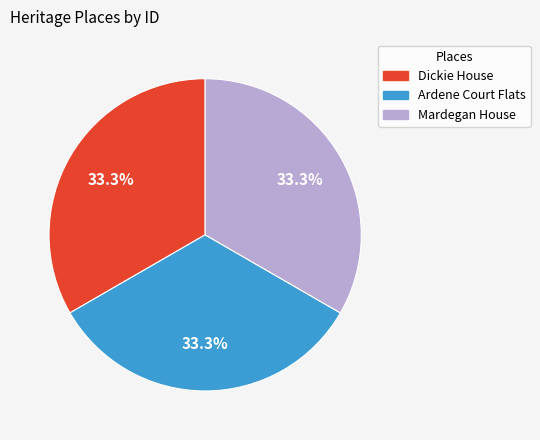

To the nearest percent, what is the combined percentage of Dickie House and Mardegan House?

67%